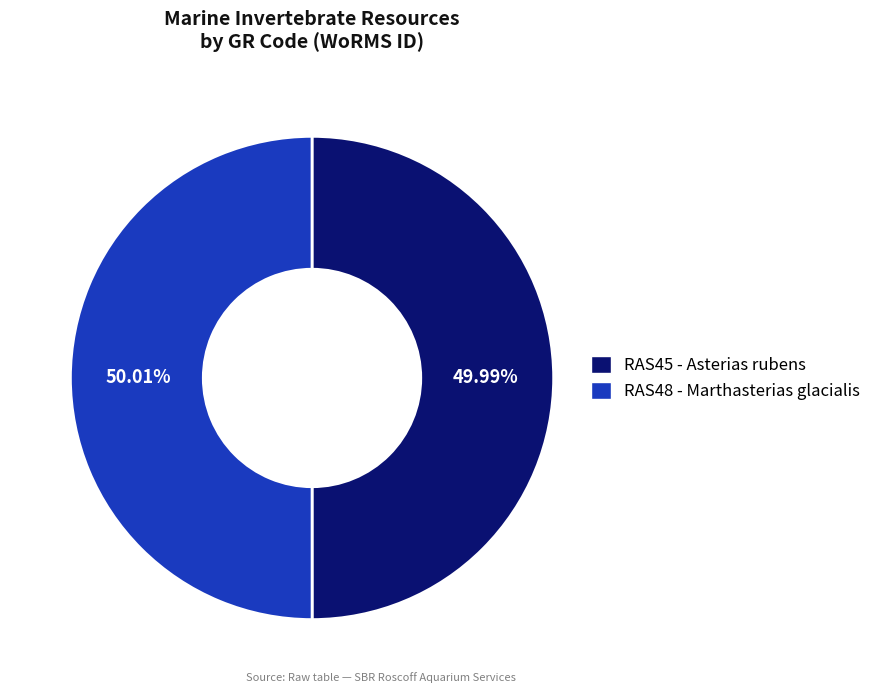

To the nearest percent, what percentage of the pie is RAS48 - Marthasterias glacialis?

50%